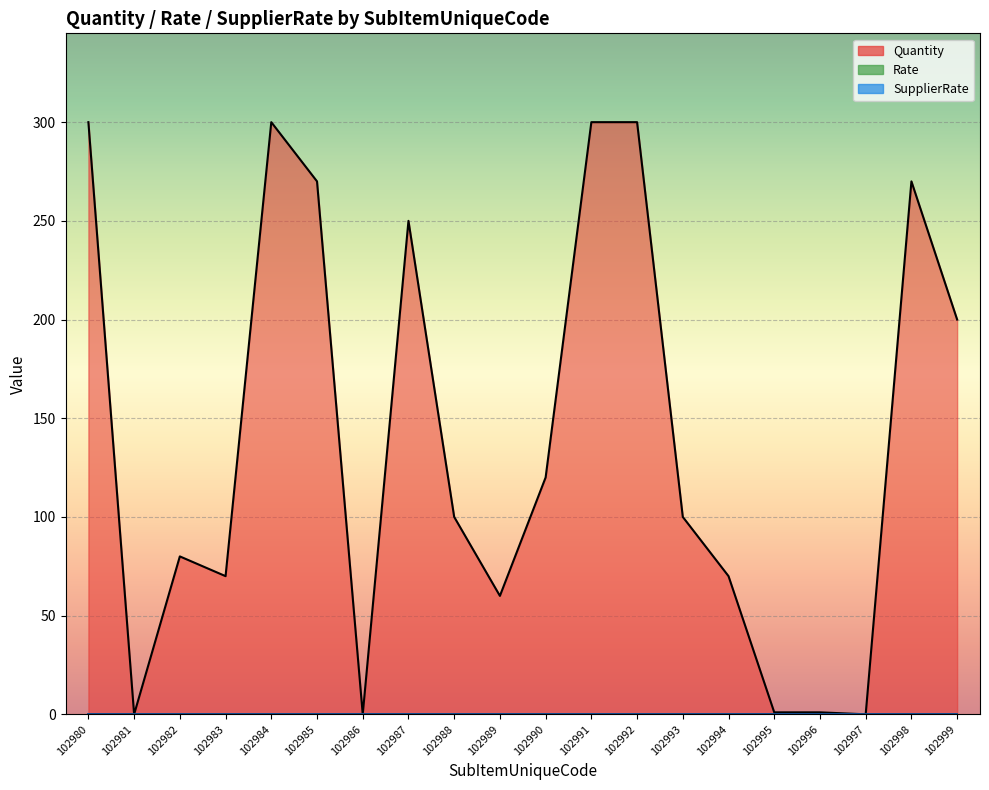

Which series has the largest total across all categories?

Quantity